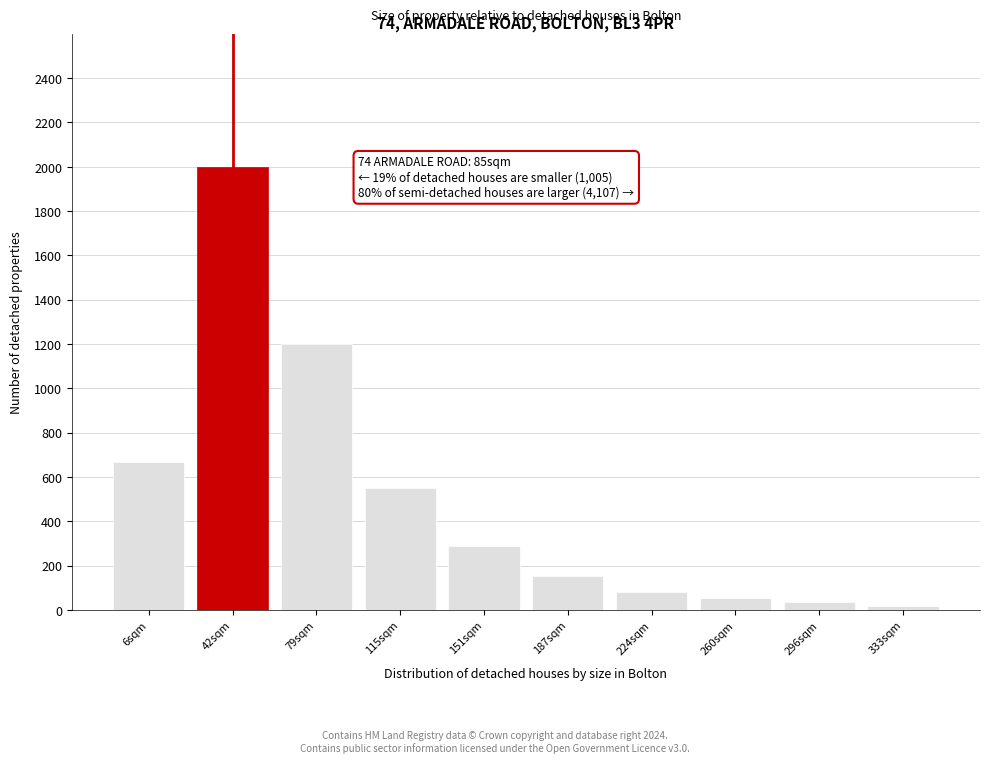

Reading left to right, transcribe all the data shown in this chart.

6sqm=670	42sqm=2000	79sqm=1200	115sqm=550	151sqm=290	187sqm=155	224sqm=80	260sqm=55	296sqm=35	333sqm=20